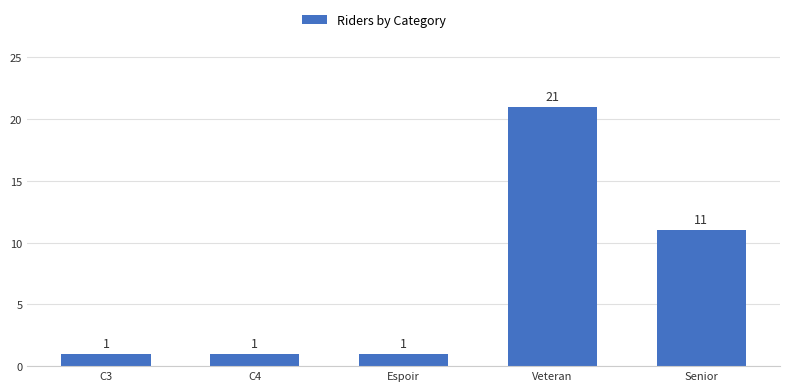

True or false: the data shows 0 at C3.

False